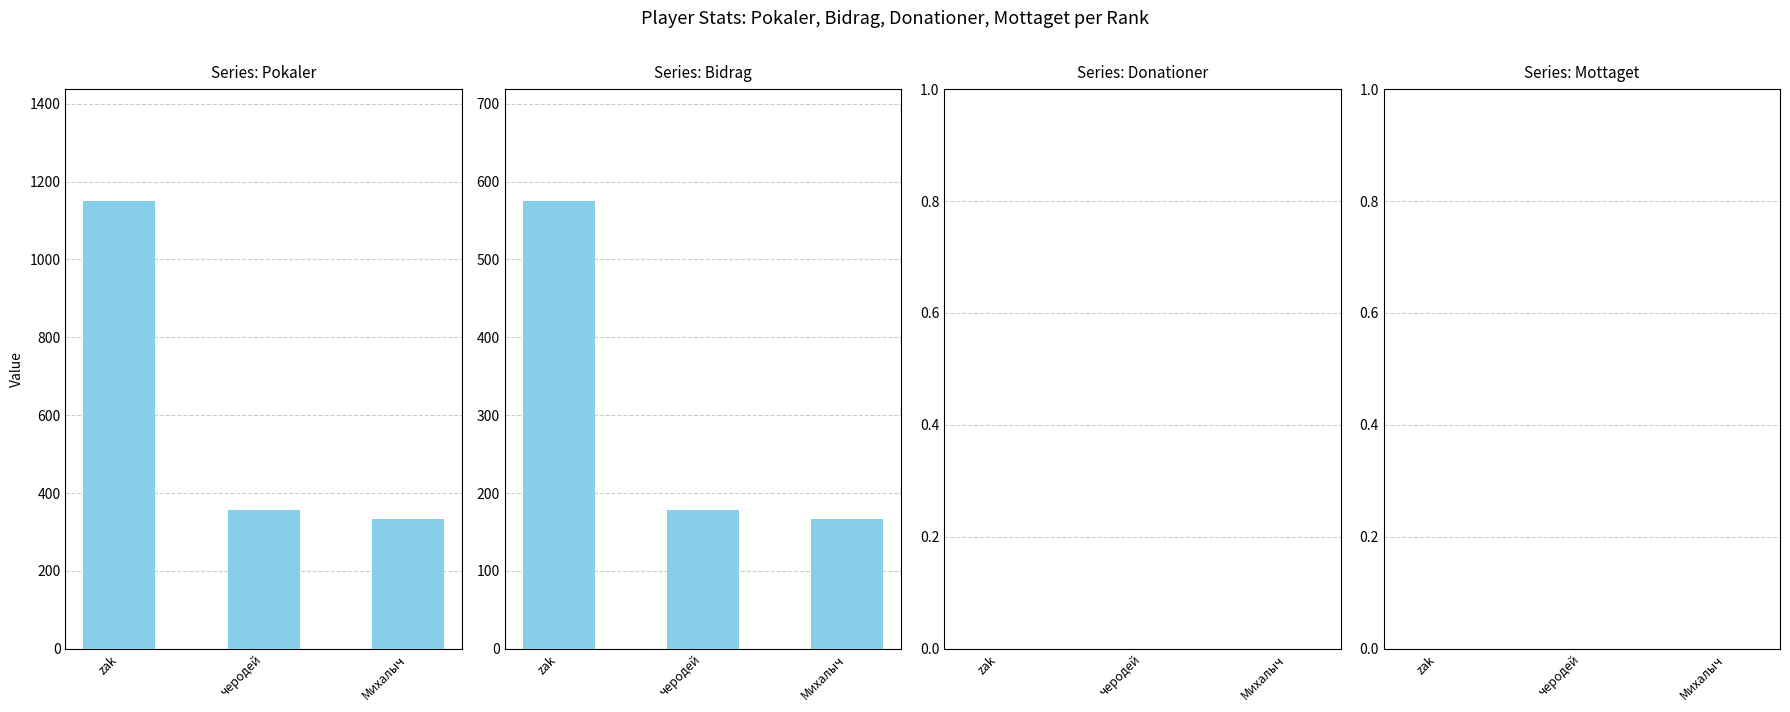

Reading right to left, list all the values displayed in this chart.

Pokaler: Михалыч=334	черодей=357	zak=1150
Bidrag: Михалыч=167	черодей=178	zak=575
Donationer: Михалыч=0	черодей=0	zak=0
Mottaget: Михалыч=0	черодей=0	zak=0